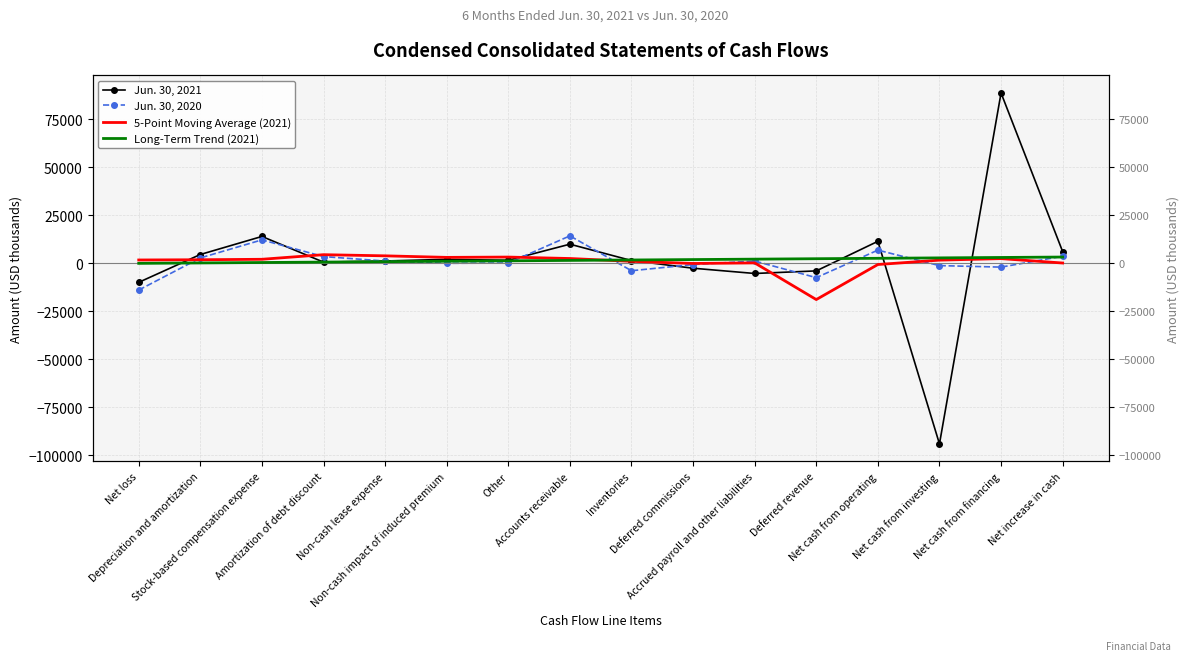

Is this an area chart (filled region under the line)?

No